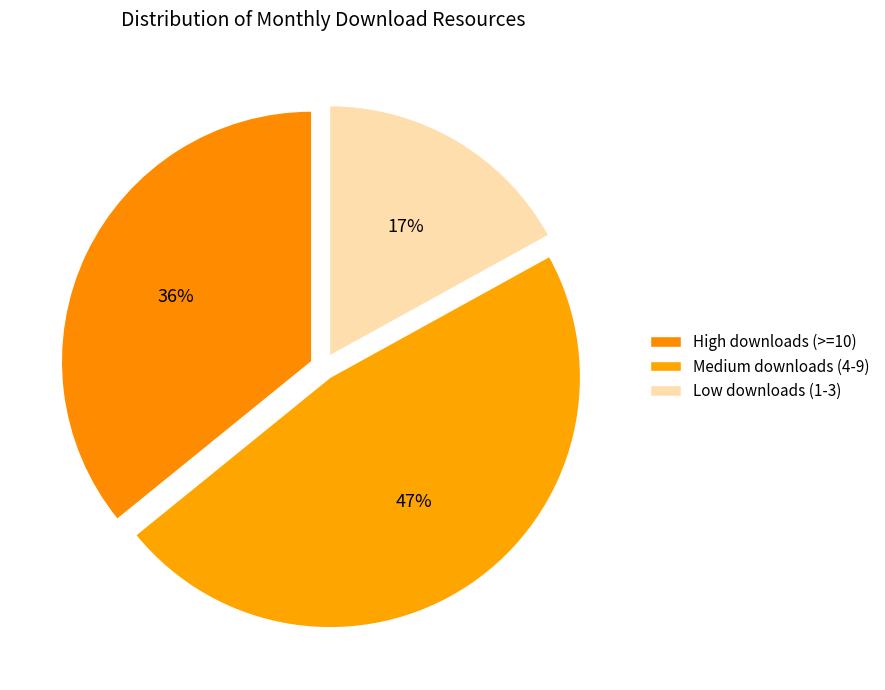

How many segments does this pie chart have?

3